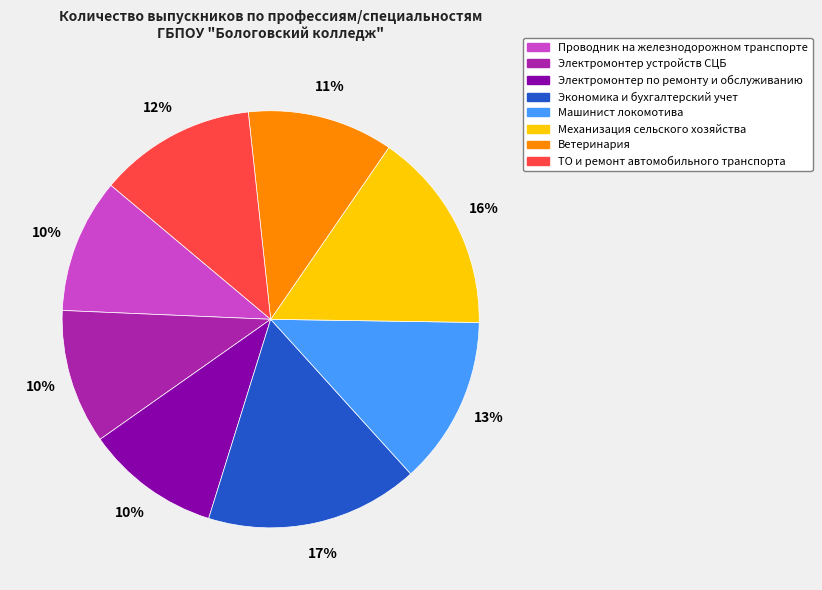

Approximately how many times larger is the value at Электромонтер устройств СЦБ compared to Проводник на железнодорожном транспорте?

1.0